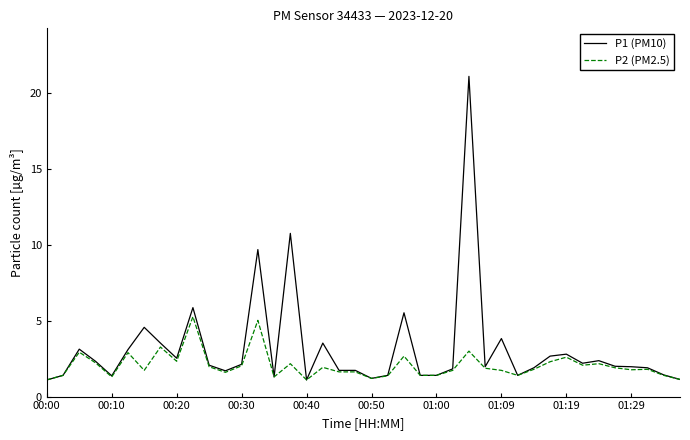

Which series has the largest total across all categories?

P1 (PM10)